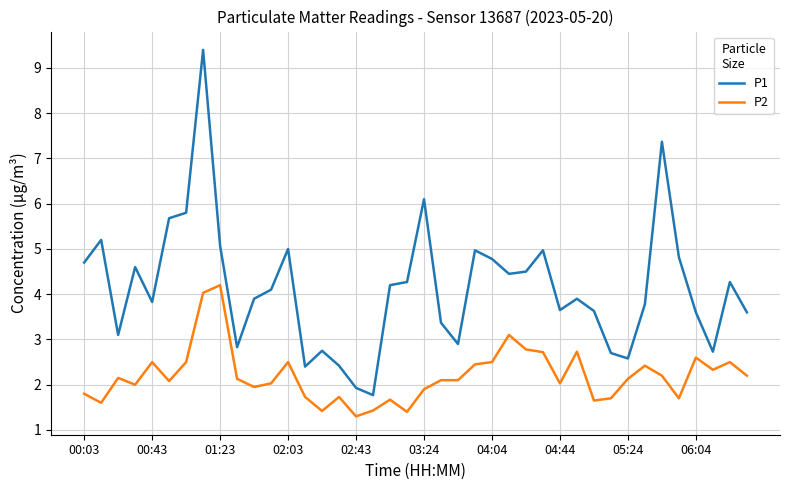

Count the number of categories in the chart.

40